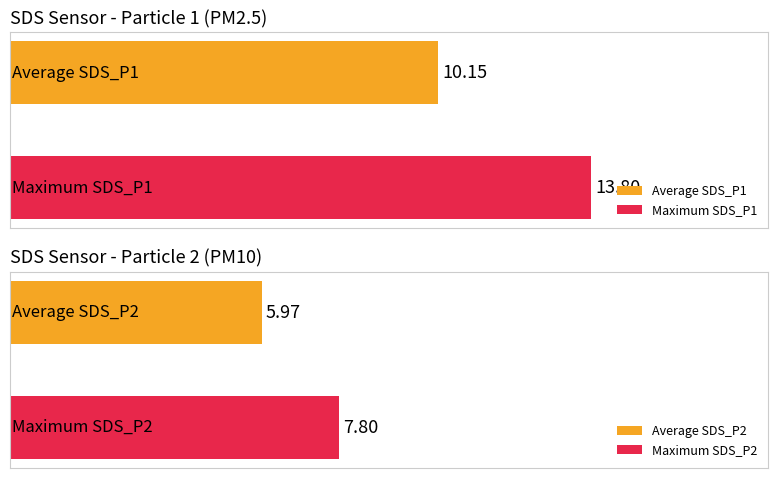

Which series has the largest total across all categories?

SDS_P1